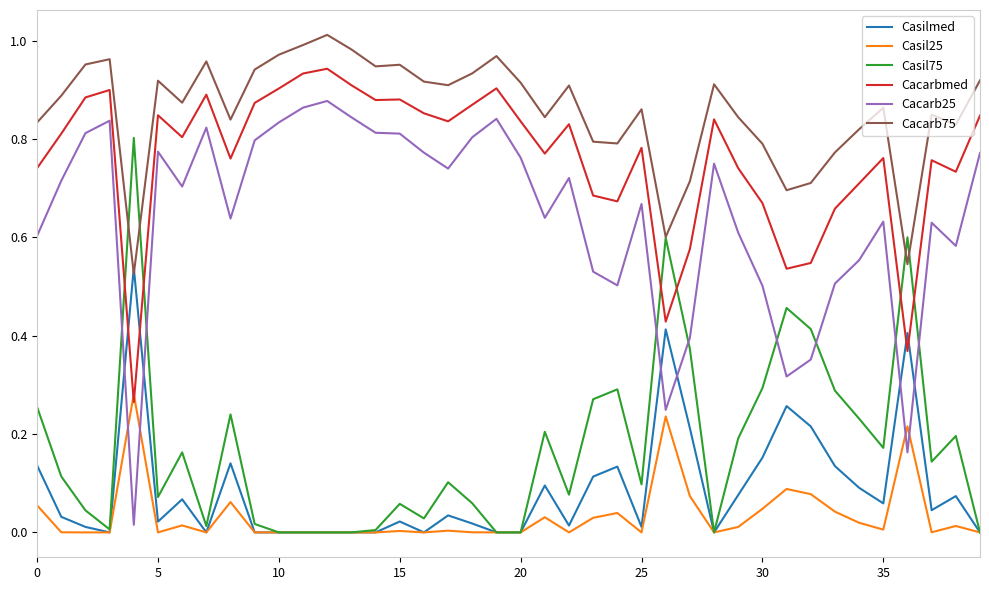

Rank the series by their maximum value, from highest to lowest.

Cacarb75, Cacarbmed, Cacarb25, Casil75, Casilmed, Casil25